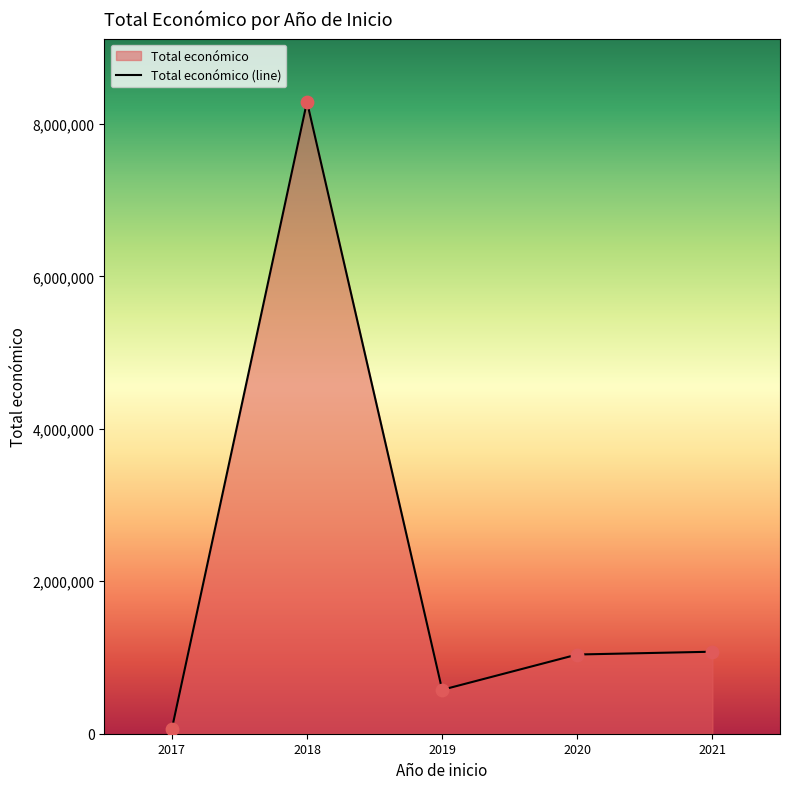

Between 2017 and 2021, which is larger?

2021